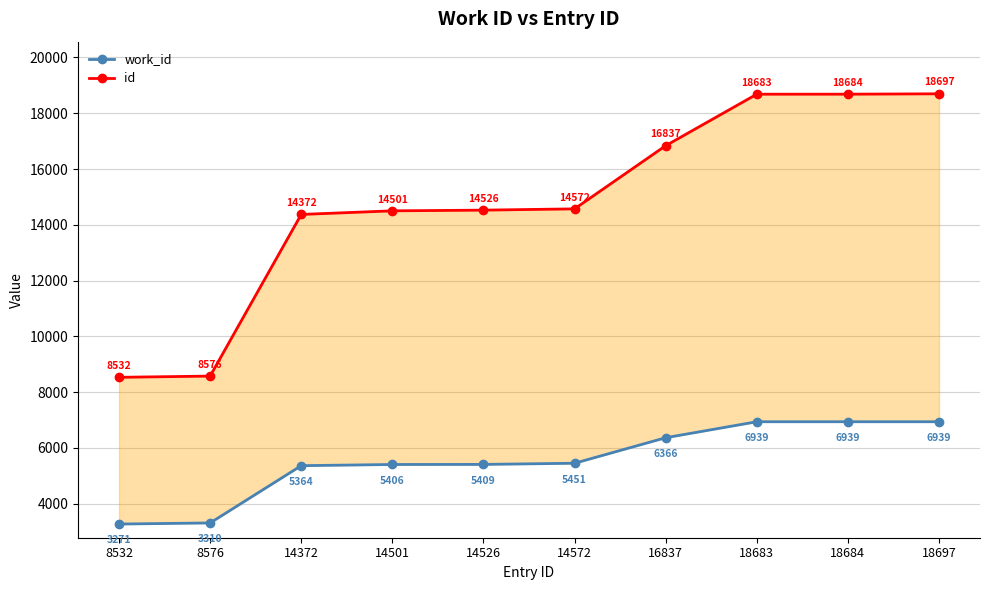

True or false: work_id and id intersect in this chart.

False